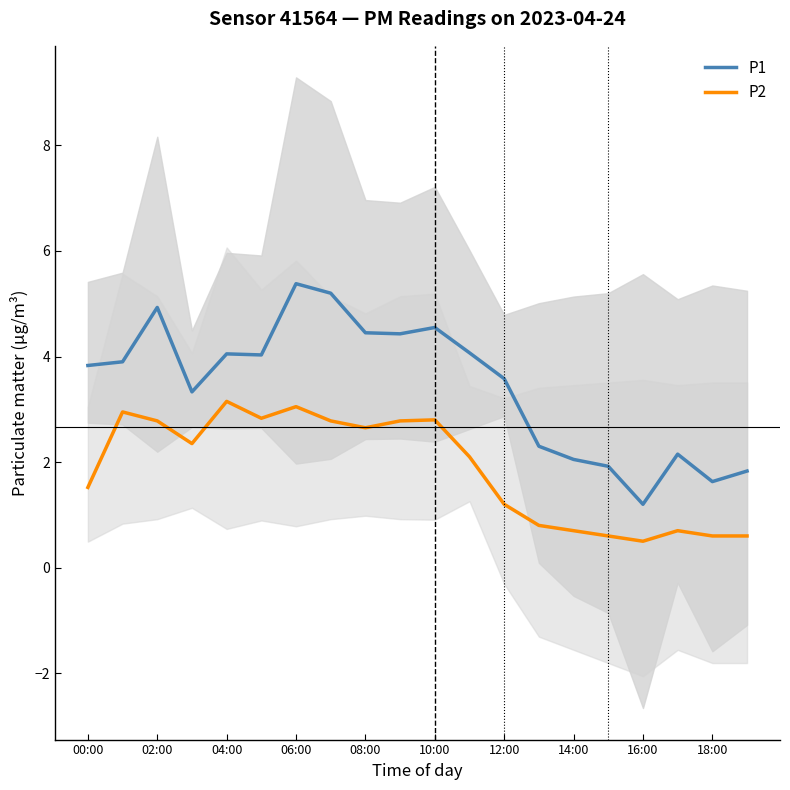

Read the P2 value at 14:00.

0.7